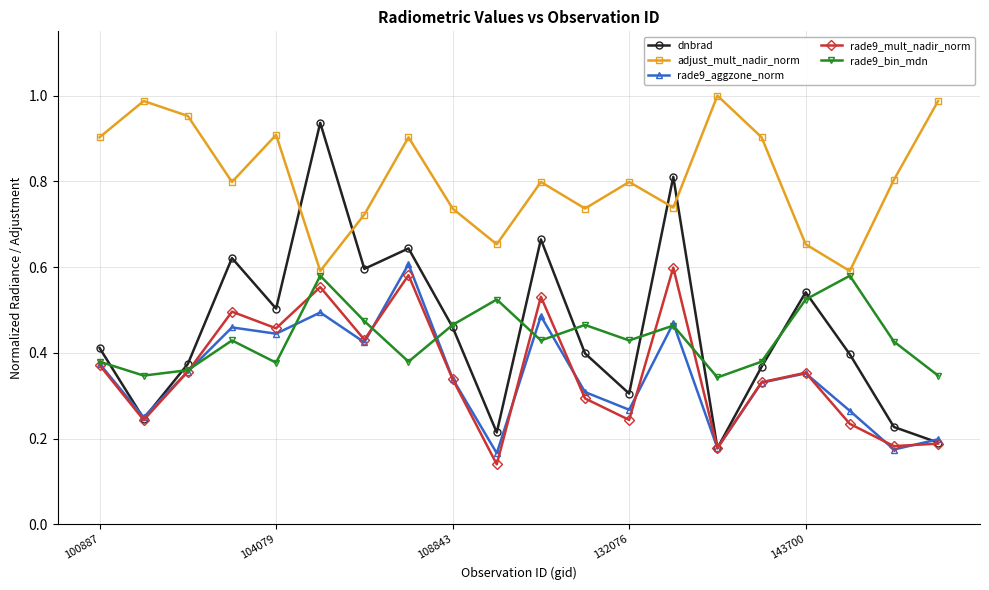

True or false: rade9_mult_nadir_norm has more than 0 interior local peaks.

True